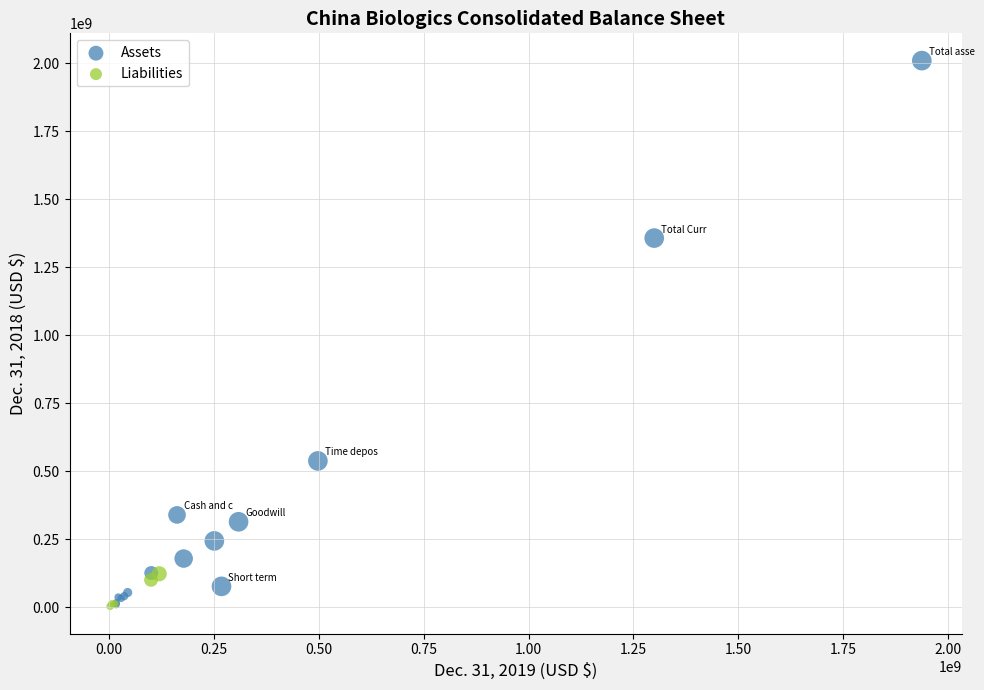

Which series has the widest spread of Y values?

Assets